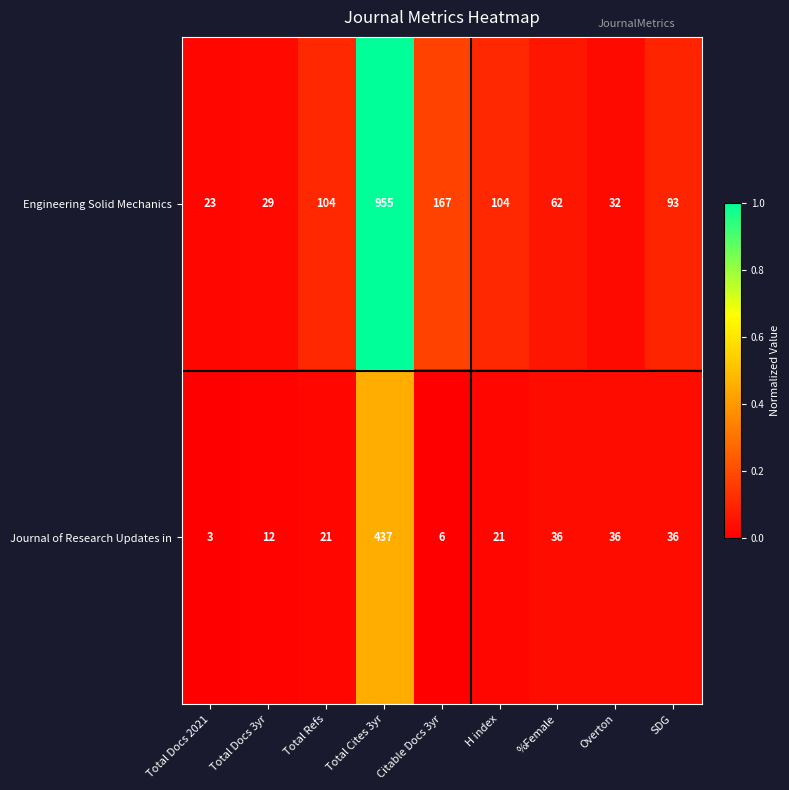

List the series in order of their overall mean, highest first.

Engineering Solid Mechanics, Journal of Research Updates in